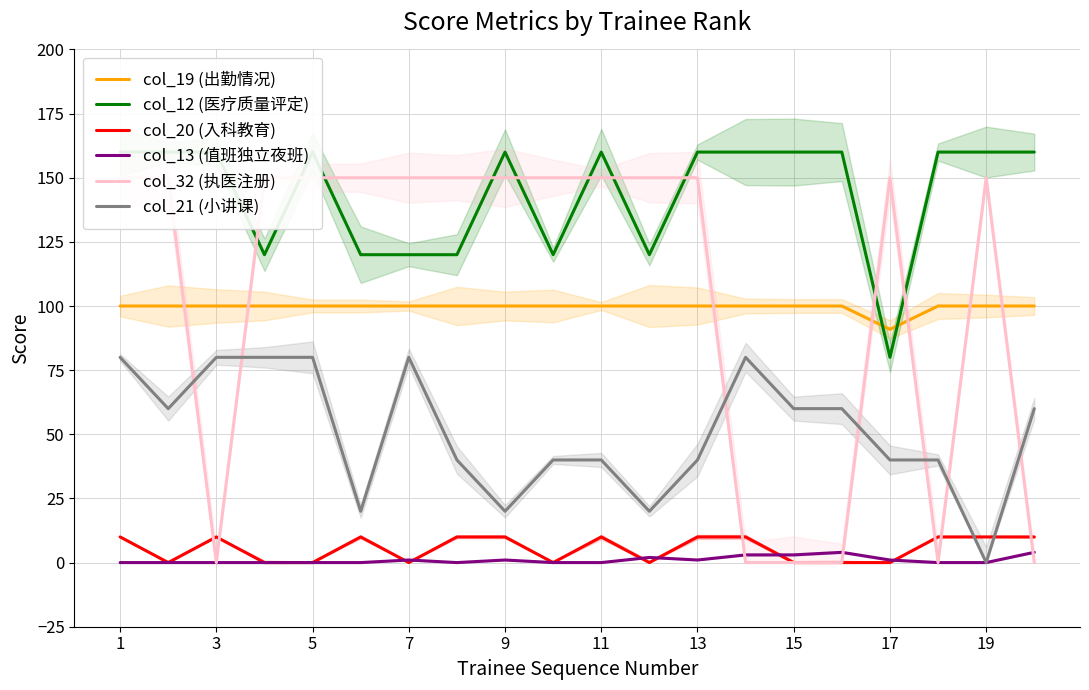

True or false: col_19 (出勤情况) has a value of 172.7 at 7.

False